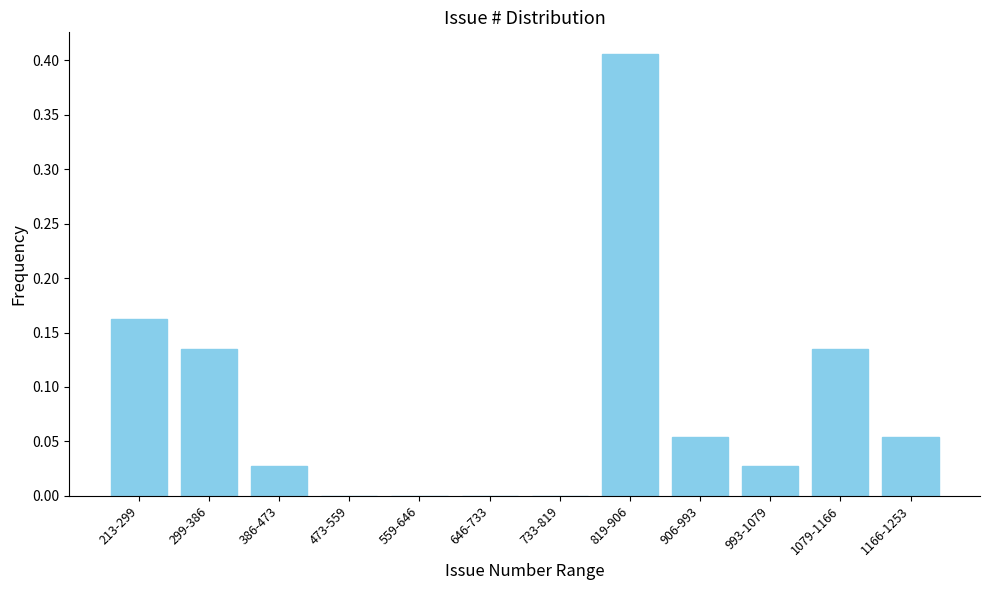

What is the sum of all values?

1.0